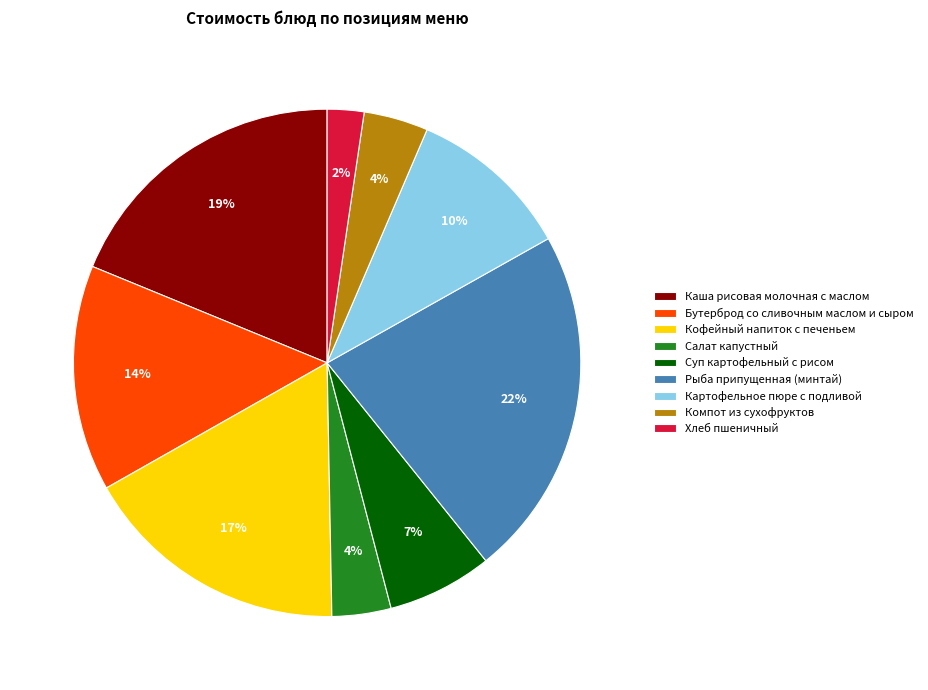

To the nearest percent, what portion does Кофейный напиток с печеньем represent?

17%